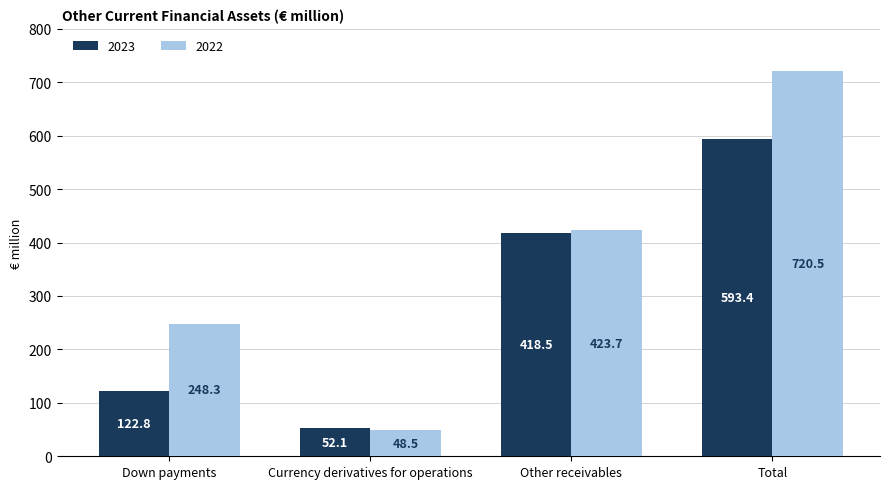

Which label corresponds to the largest value in the chart?

Total